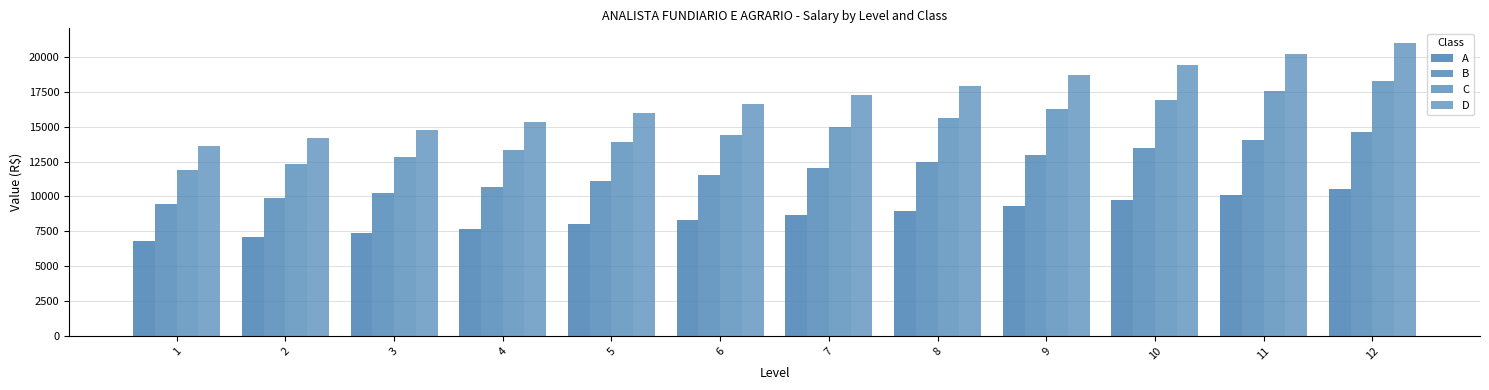

Which series has the widest spread of values?

D